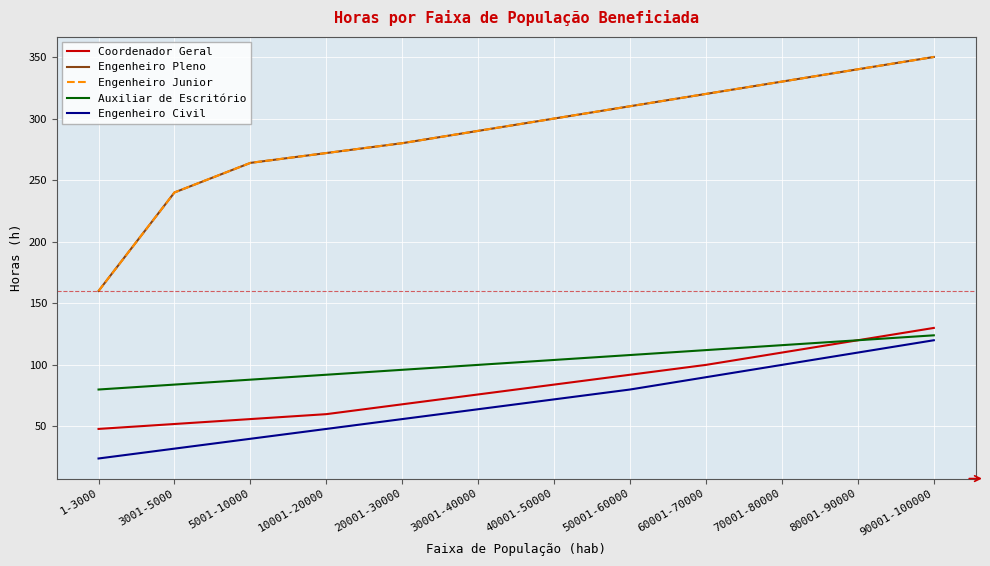

Between 3001-5000 and 30001-40000, which is larger?

30001-40000